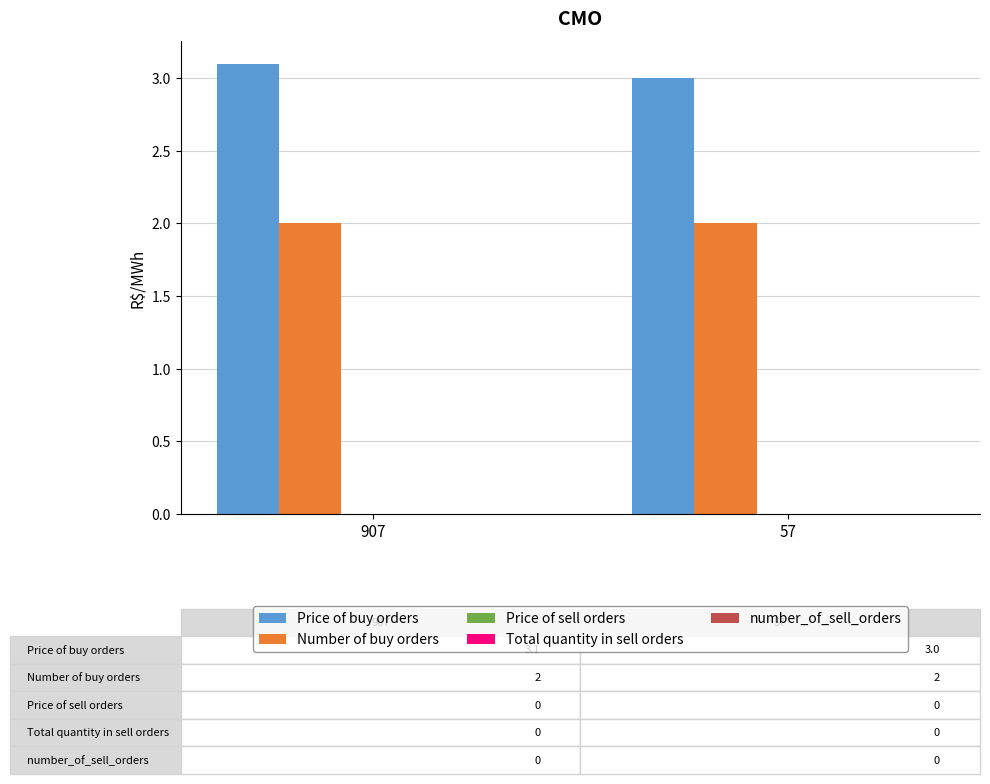

Rank the series by their average value, from highest to lowest.

Price of buy orders, Number of buy orders